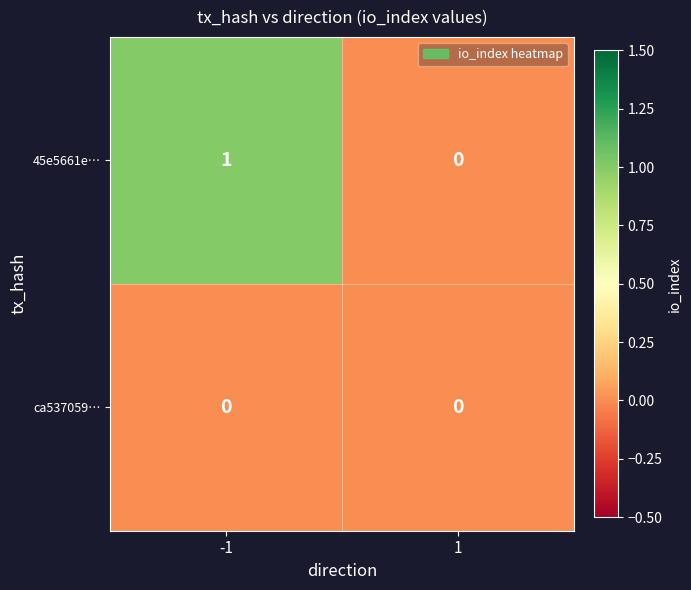

Reading right to left, extract all data points from this chart.

45e5661e…: 0	1
ca537059…: 0	0